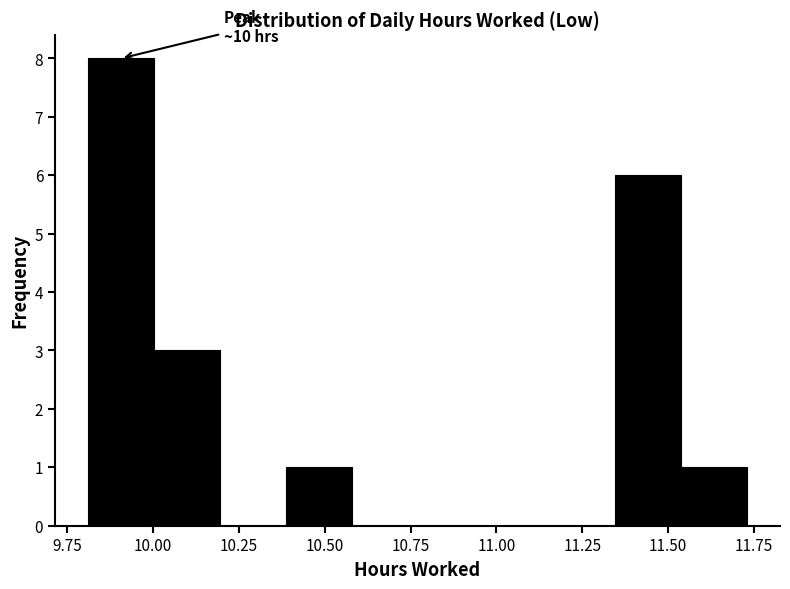

Read against the x-axis, roughly where is the centre of the tallest bar?

9.90